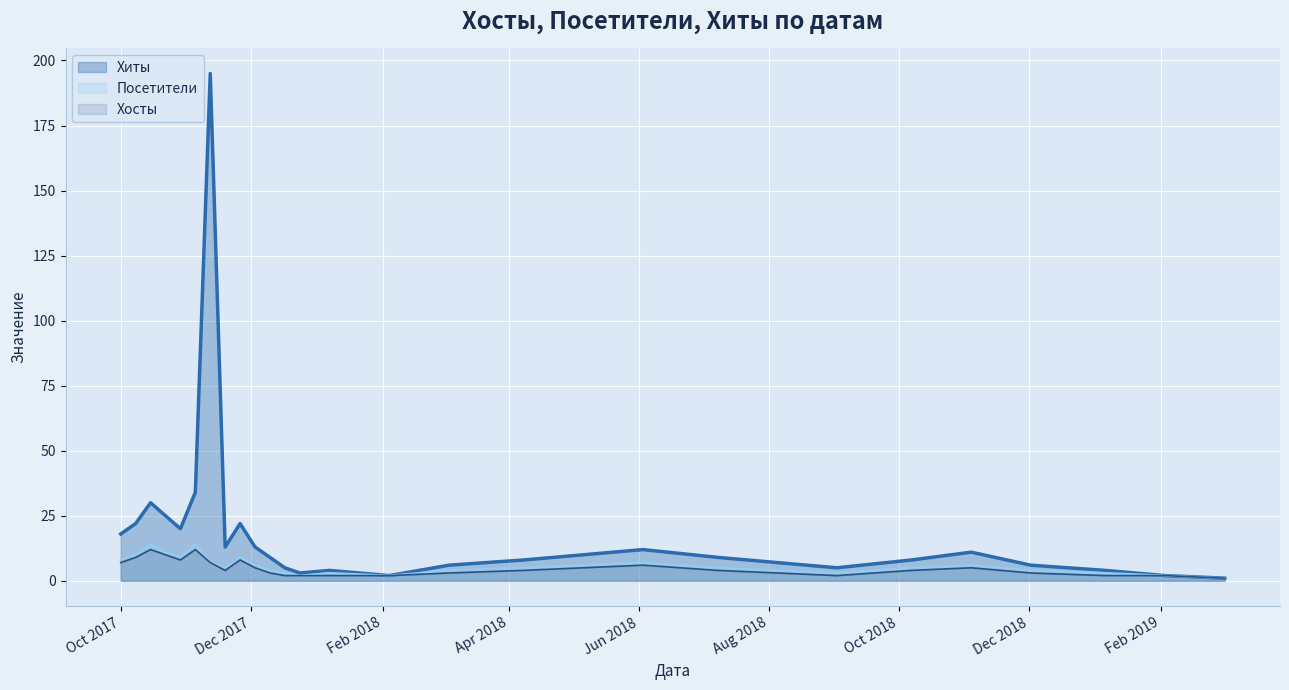

List the series in order of their peak value, highest first.

Хиты, Посетители, Хосты